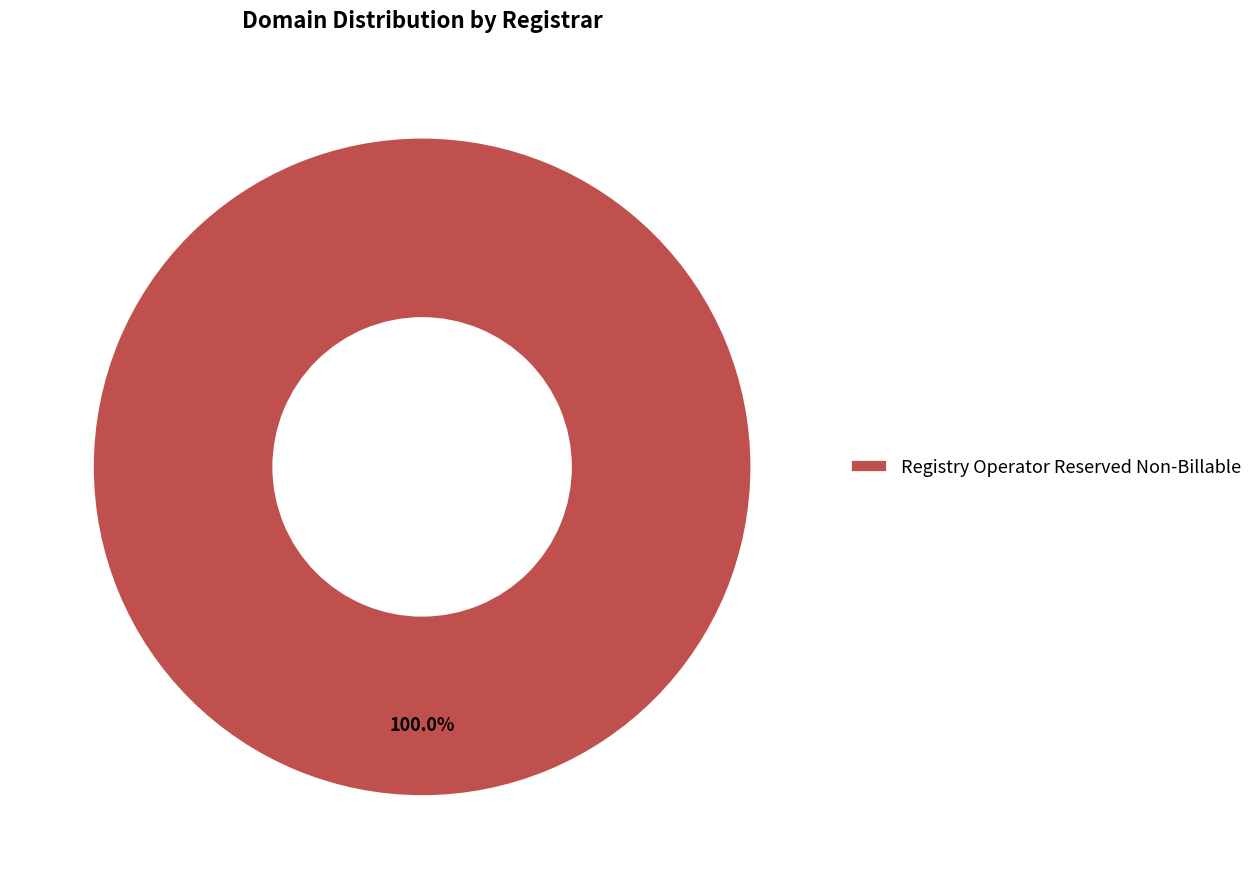

What is the majority slice?

Registry Operator Reserved Non-Billable